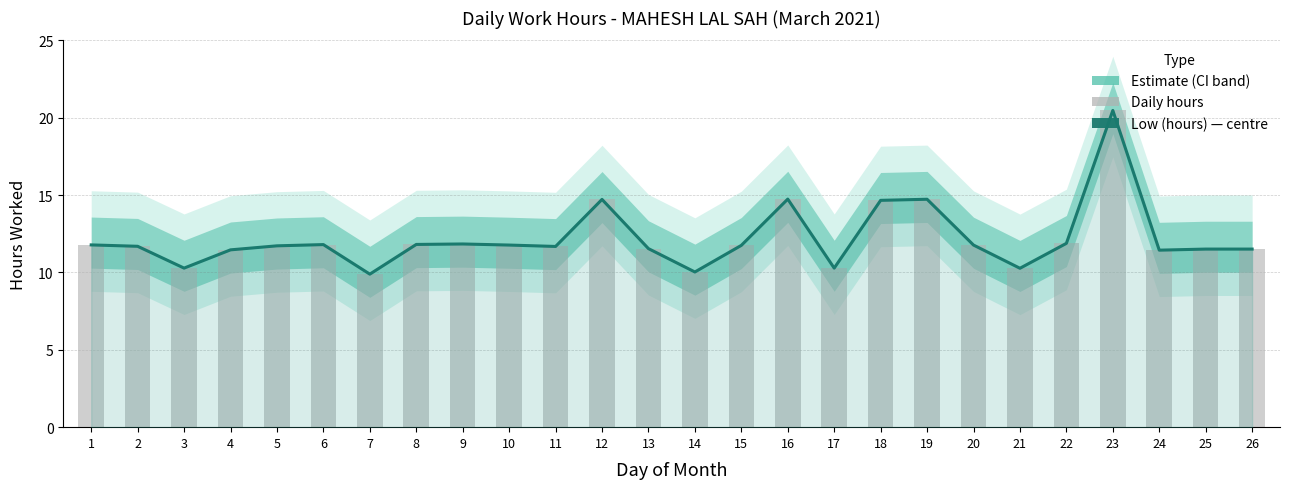

How many groups of bars are there?

26